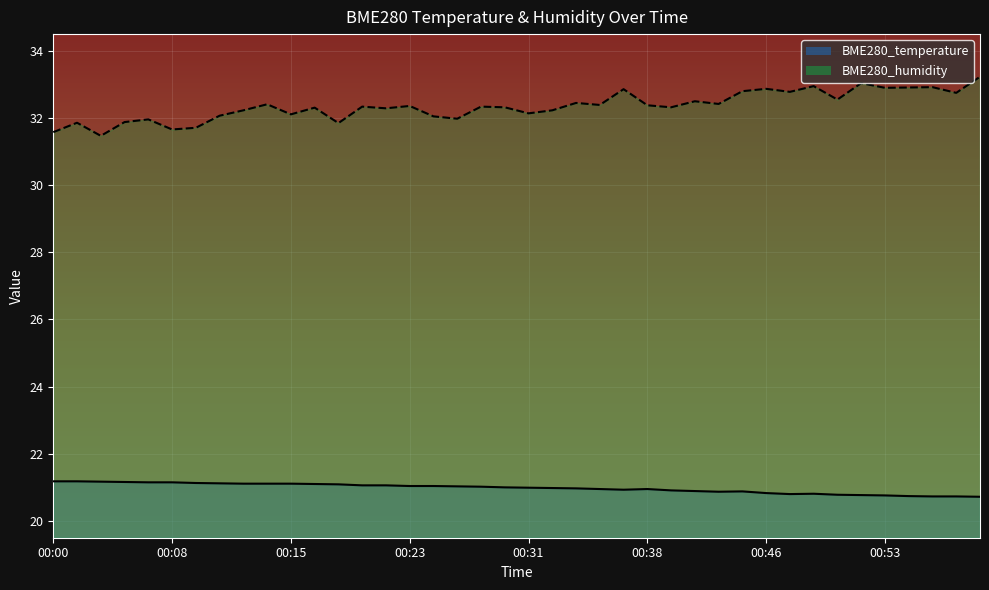

What is the difference between the maximum and minimum values in the BME280_temperature series?

0.5